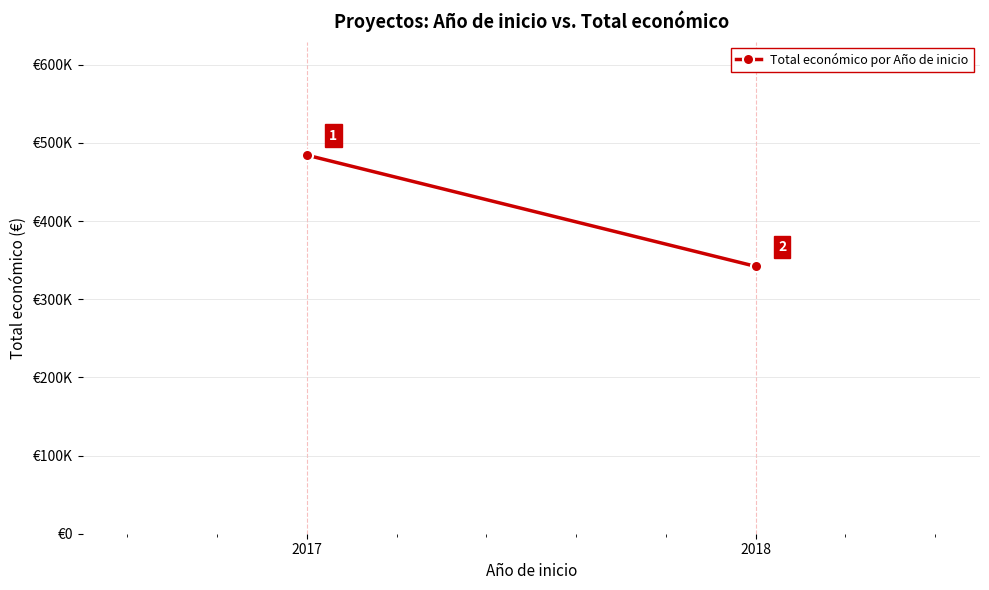

Reading left to right, transcribe all the data shown in this chart.

2017=484445	2018=342118